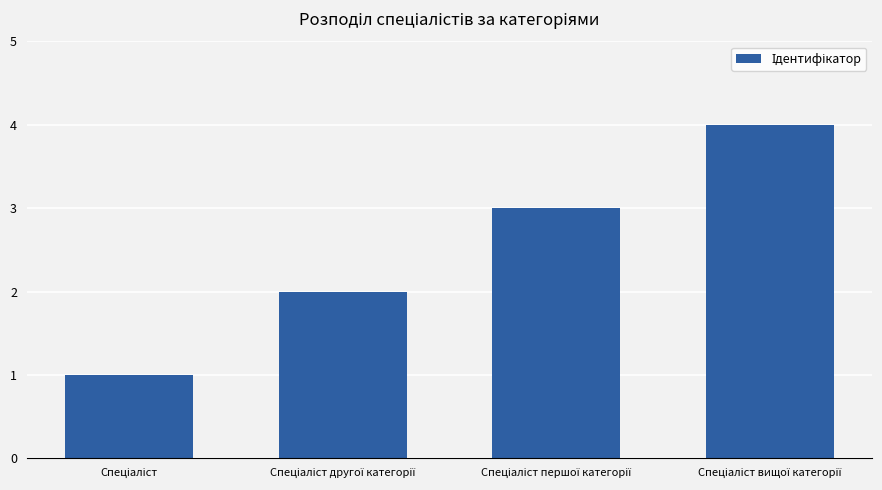

What is the difference between the maximum and minimum values?

3